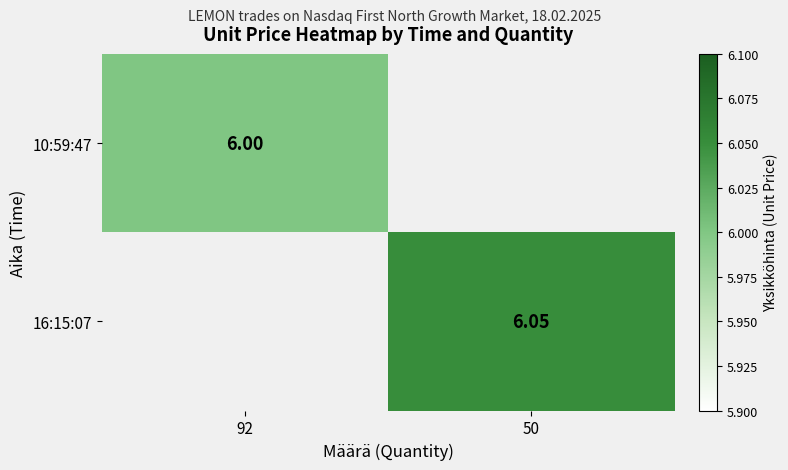

The value of 16:15:07 at 50 is 8.0. True or false?

False